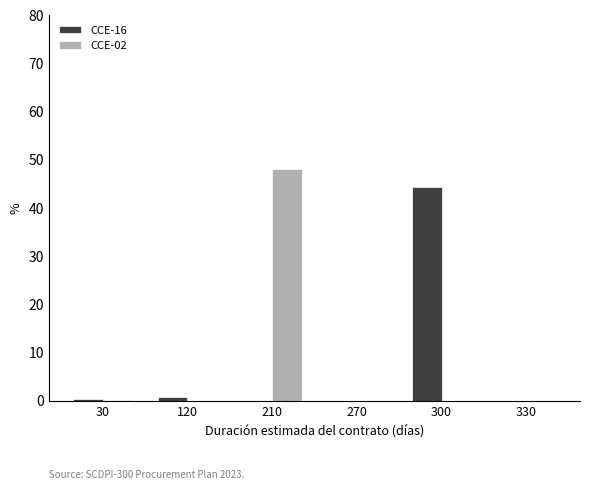

The CCE-02 series shows 0.0 at 270. True or false?

True